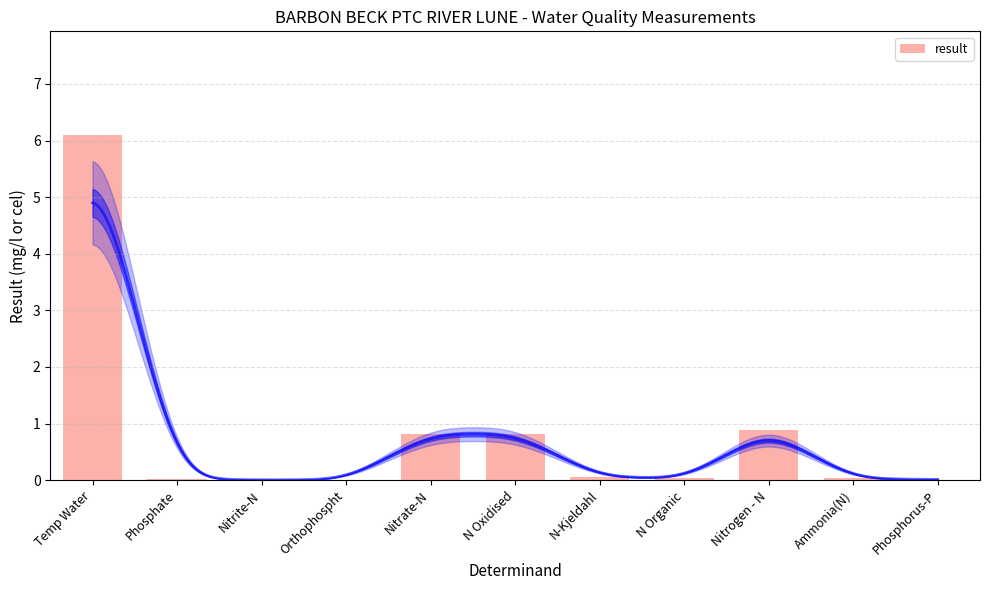

At which label is the value closest to 3?

Nitrogen - N